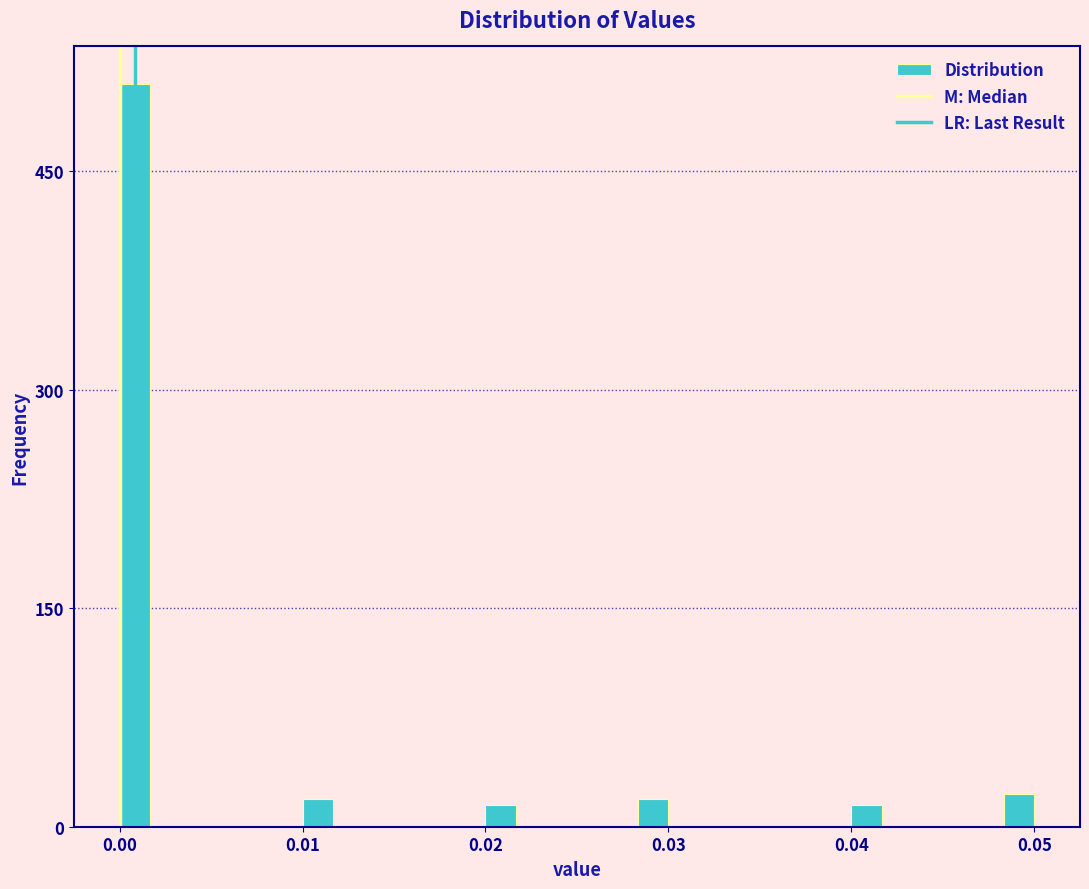

Read against the x-axis, roughly where is the centre of the tallest bar?

0.001